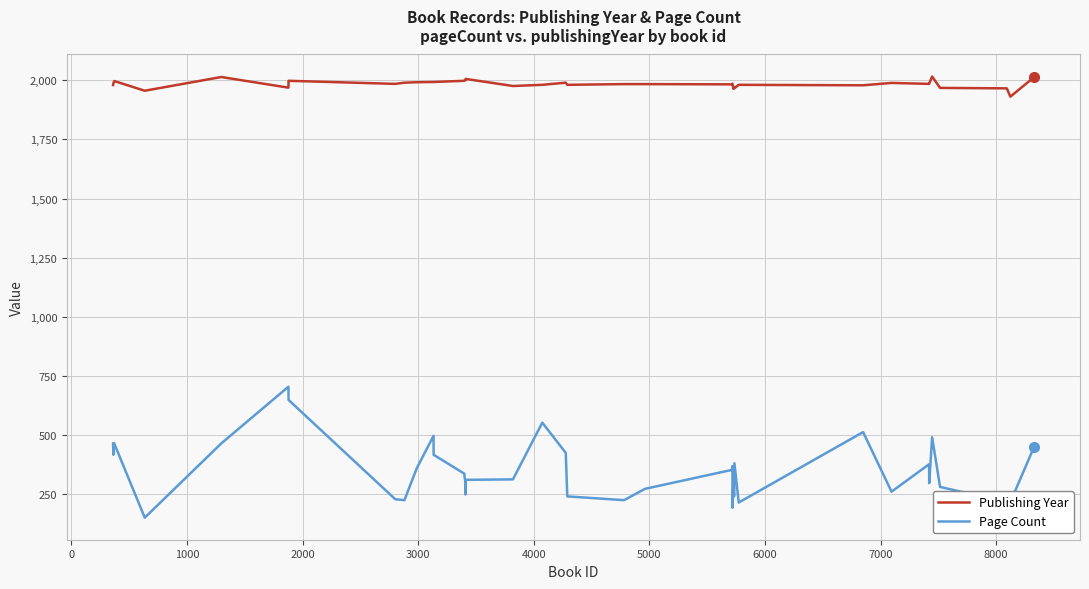

What is the sum of all Page Count values?

14020